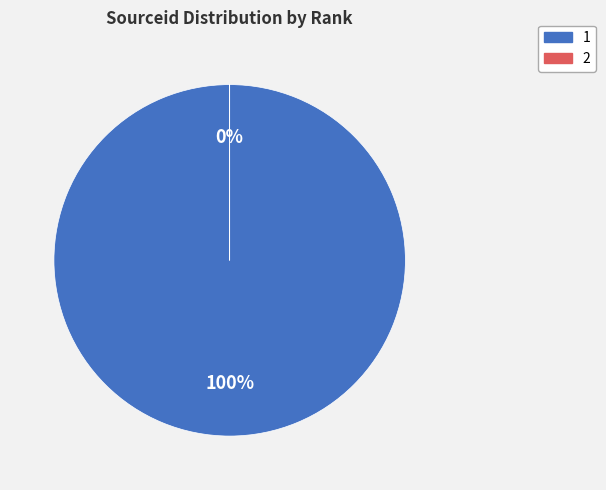

Combined, do 2 and 1 account for over 50%?

Yes